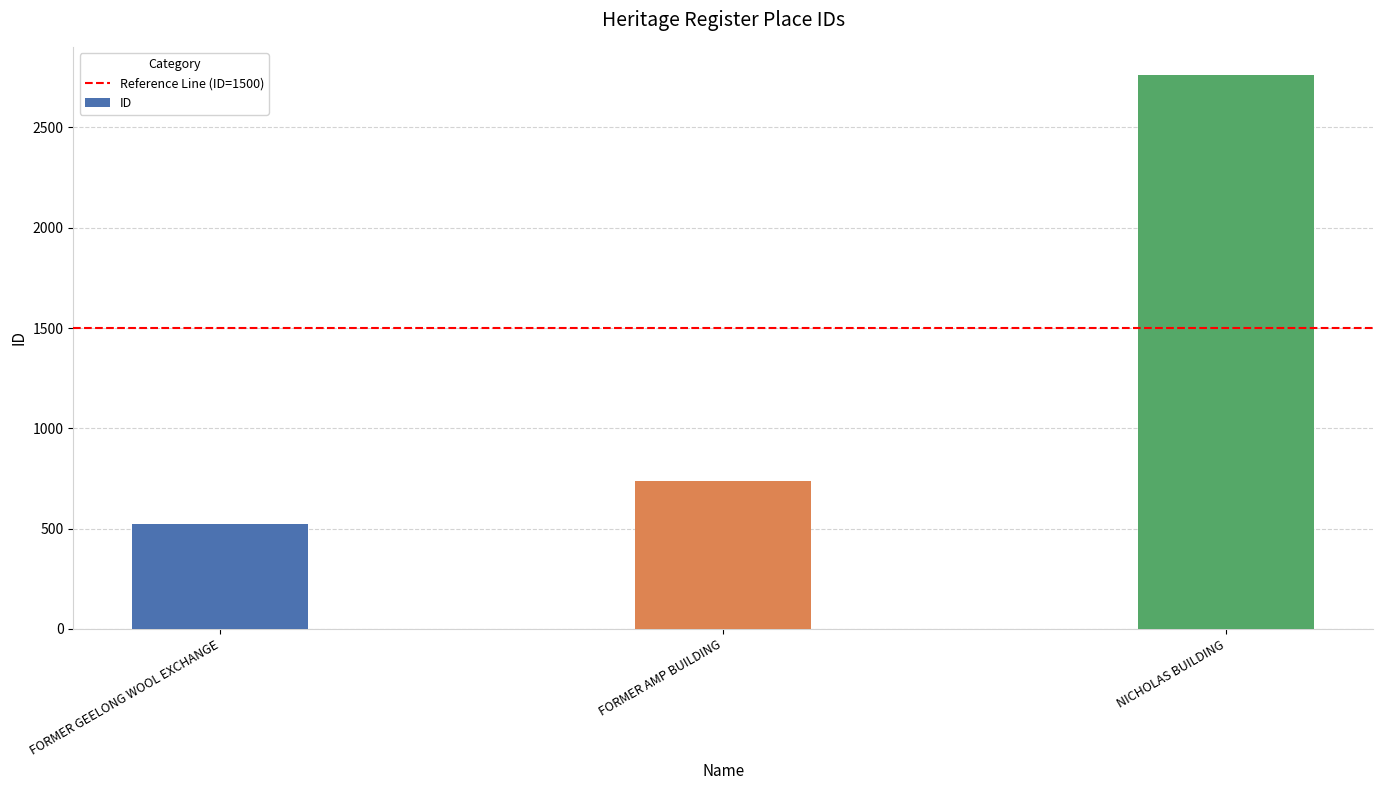

What position from the right is NICHOLAS BUILDING?

1